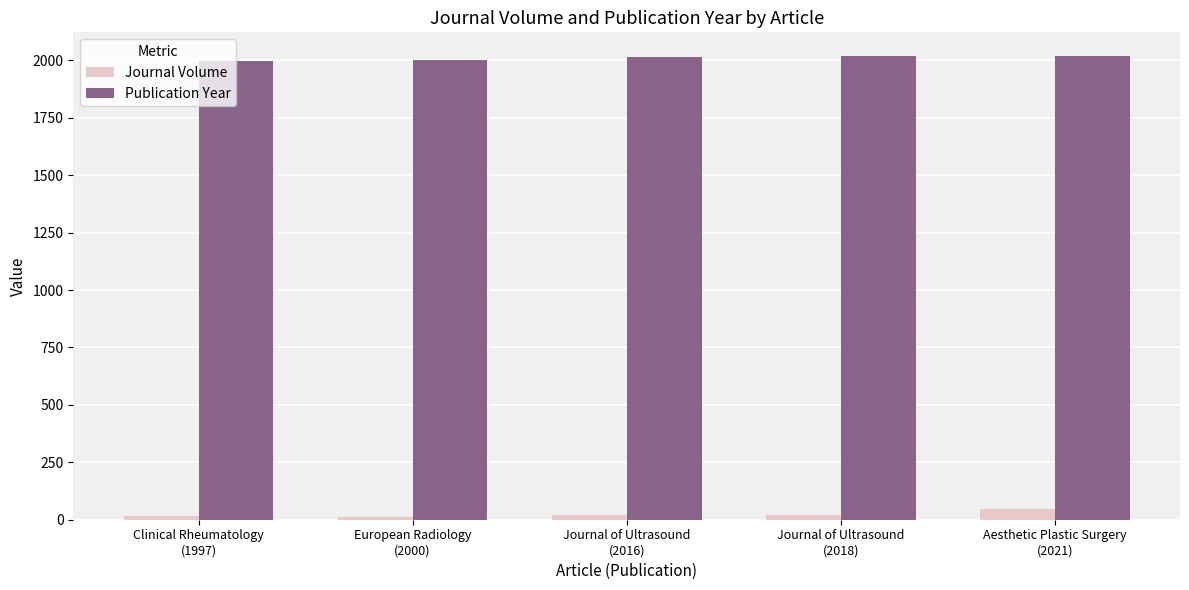

What is the difference between the second highest and minimum values in the Publication Year series?

21